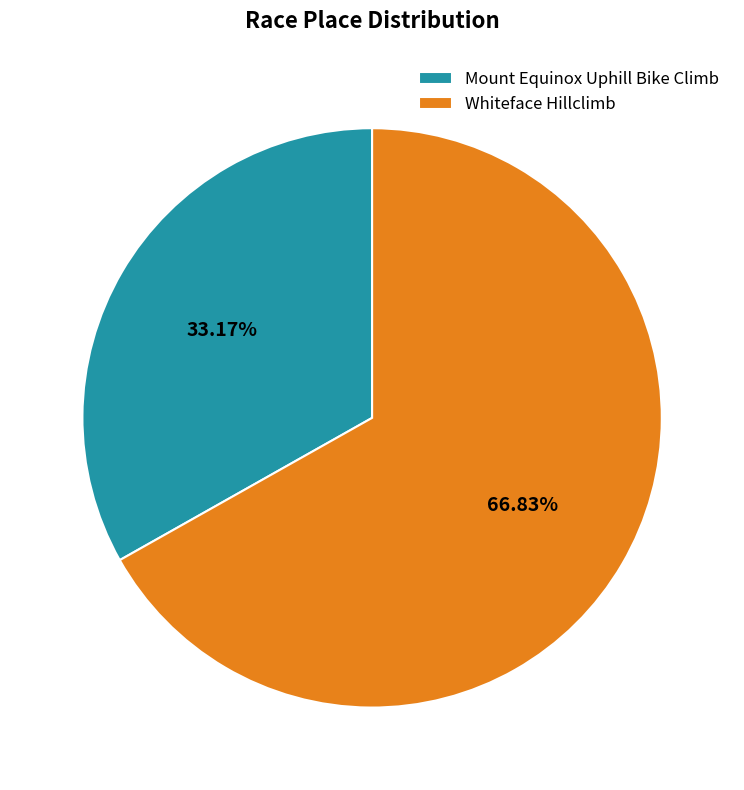

Rank the categories by value from highest to lowest.

Whiteface Hillclimb, Mount Equinox Uphill Bike Climb